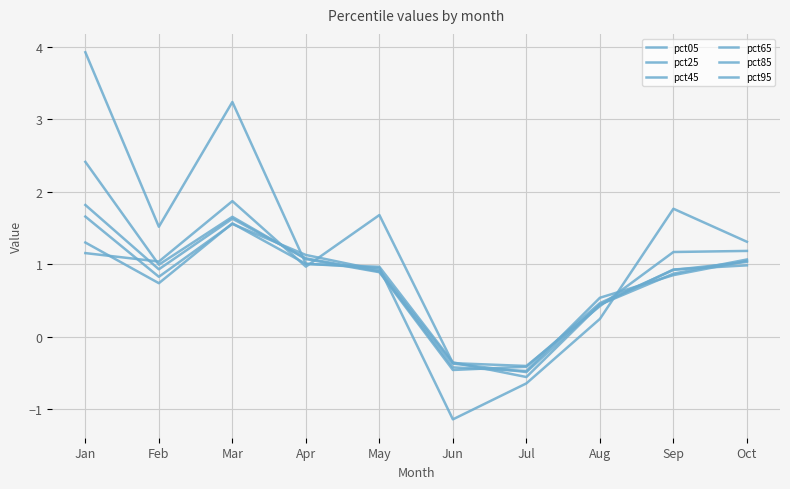

What is the difference between the maximum and minimum values in the pct45 series?

2.3